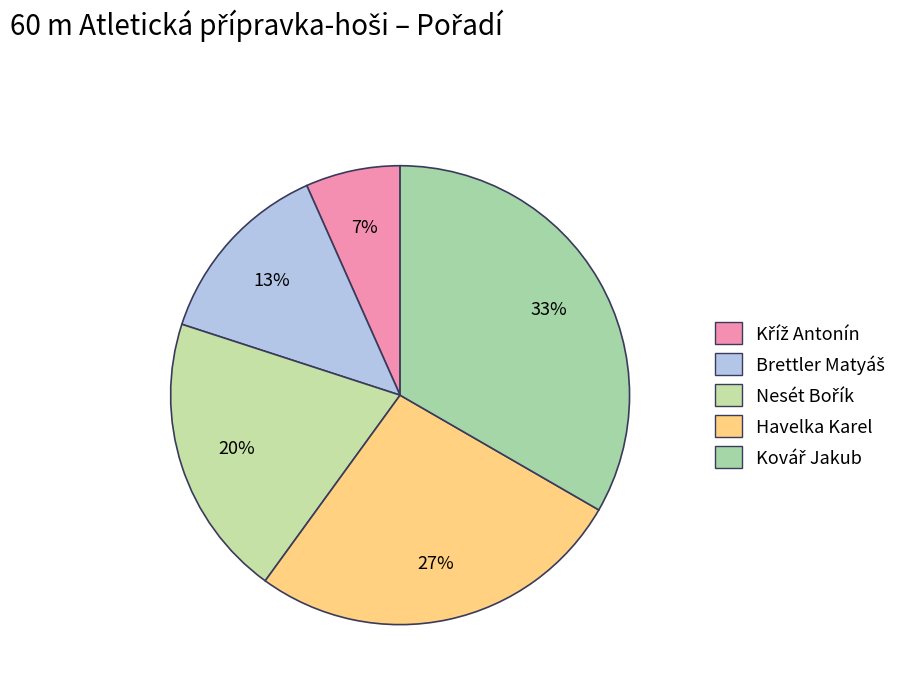

Count the number of slices in the pie.

5